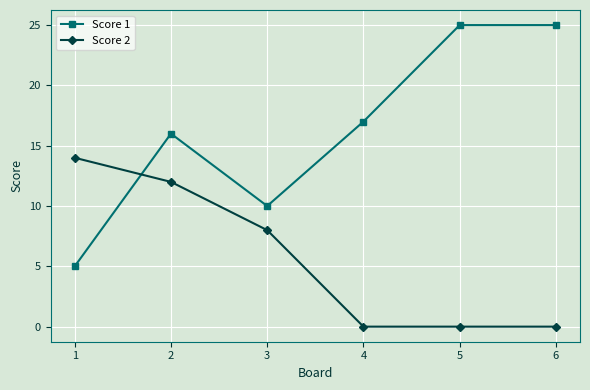

What is the sum of the Score 1 values at 4 and 3?

27